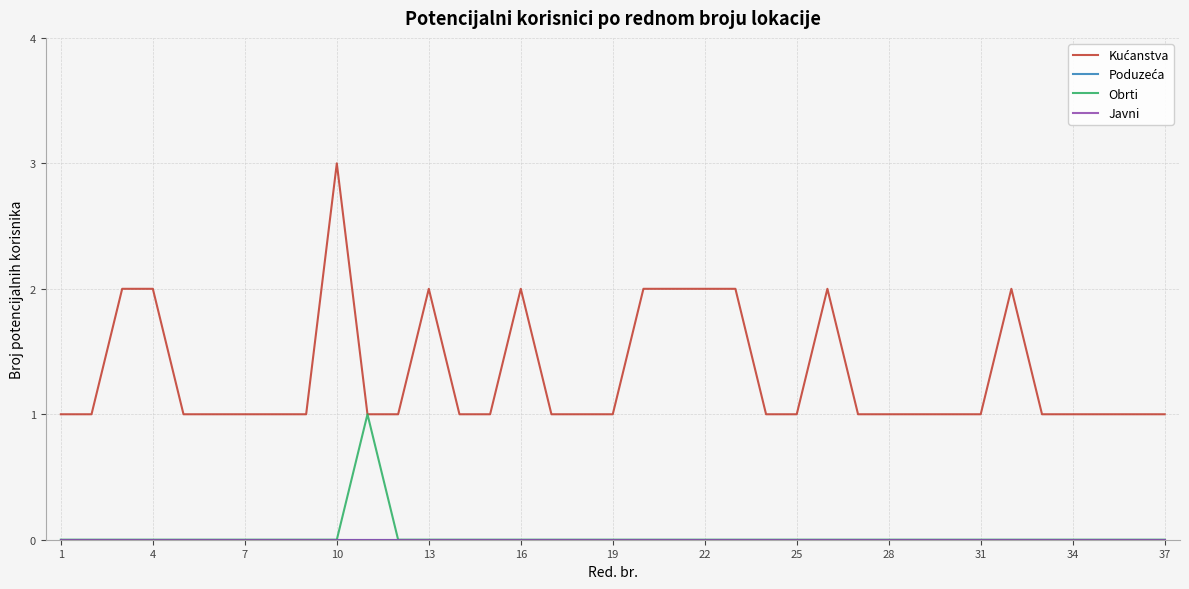

Does the chart display data point markers on the line(s)?

No